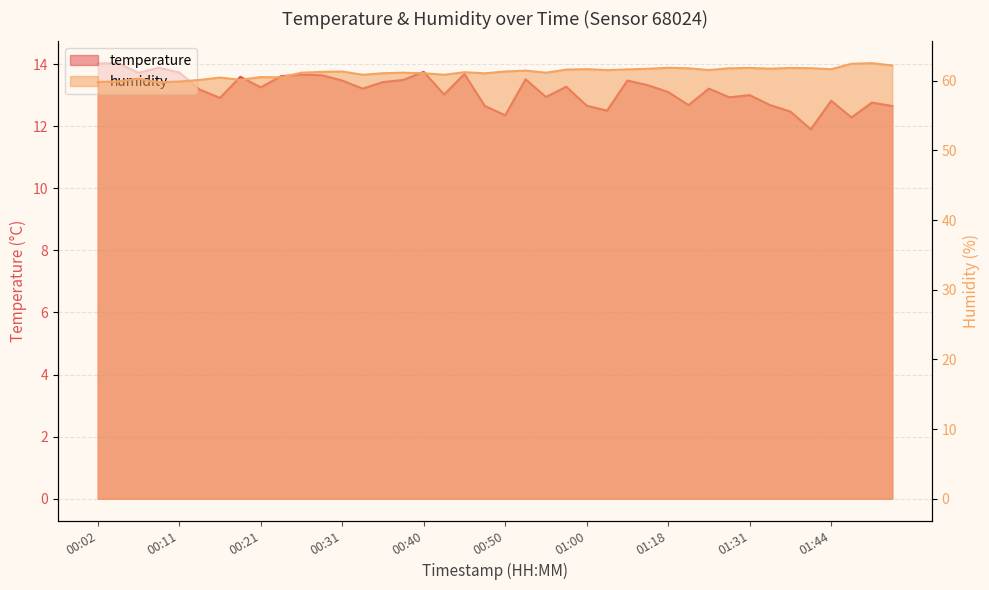

How many distinct data groups are displayed?

2